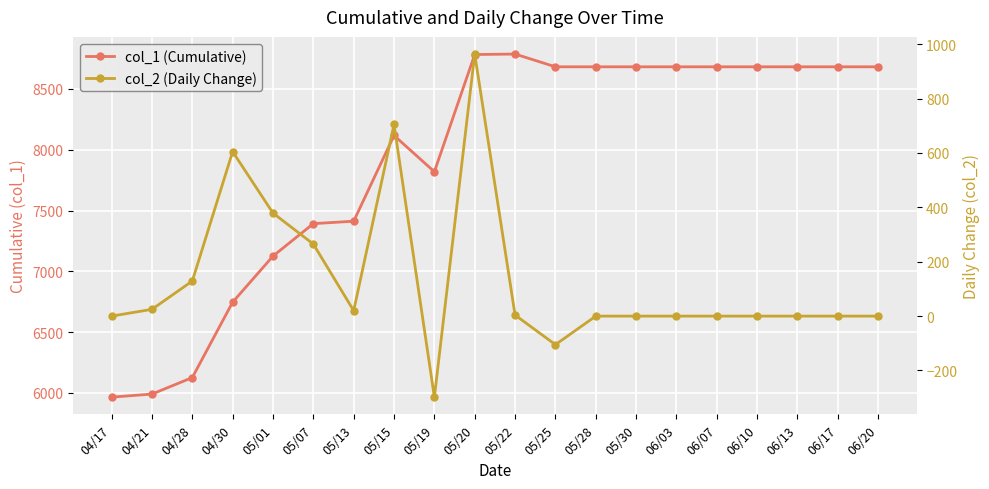

The col_2 (Daily Change) series shows -80 at 05/19. True or false?

False